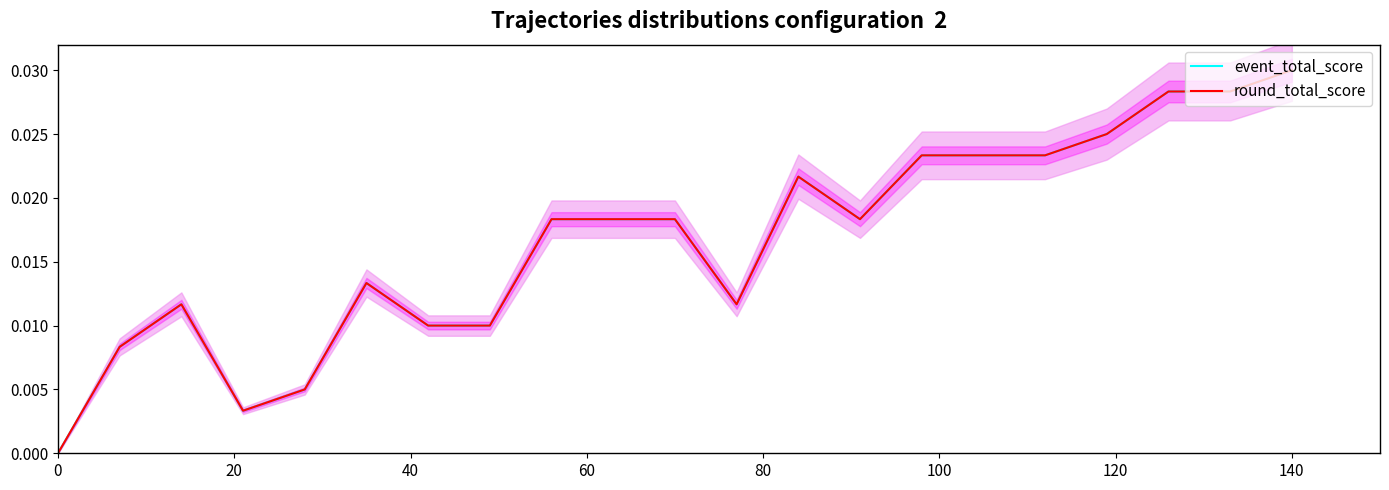

How many event_total_score values are between 0 and 1?

21